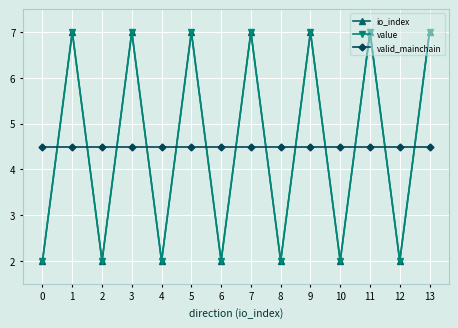

Which label corresponds to the largest value in the chart?

1